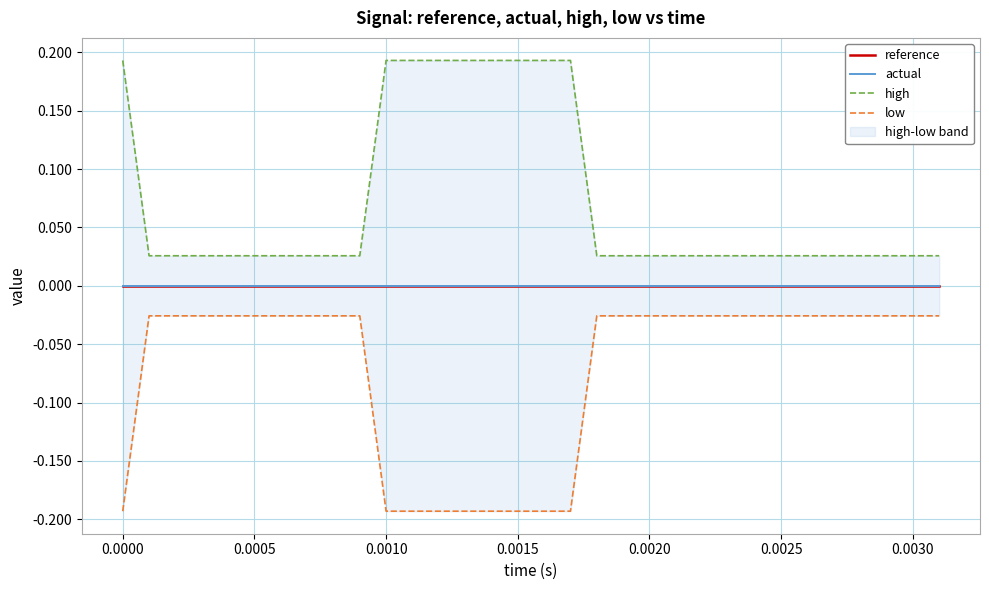

How many lines are shown in the chart?

4